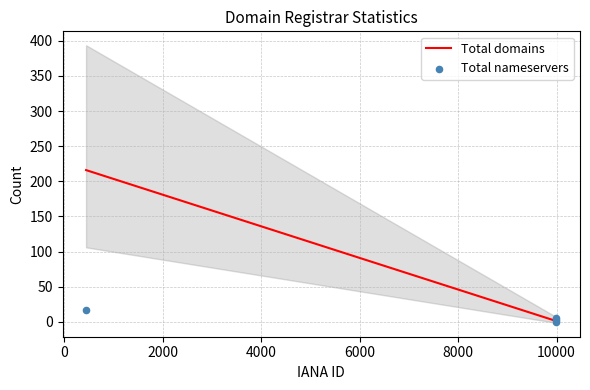

True or false: Total domains has more than 1 points higher than both neighbors.

False